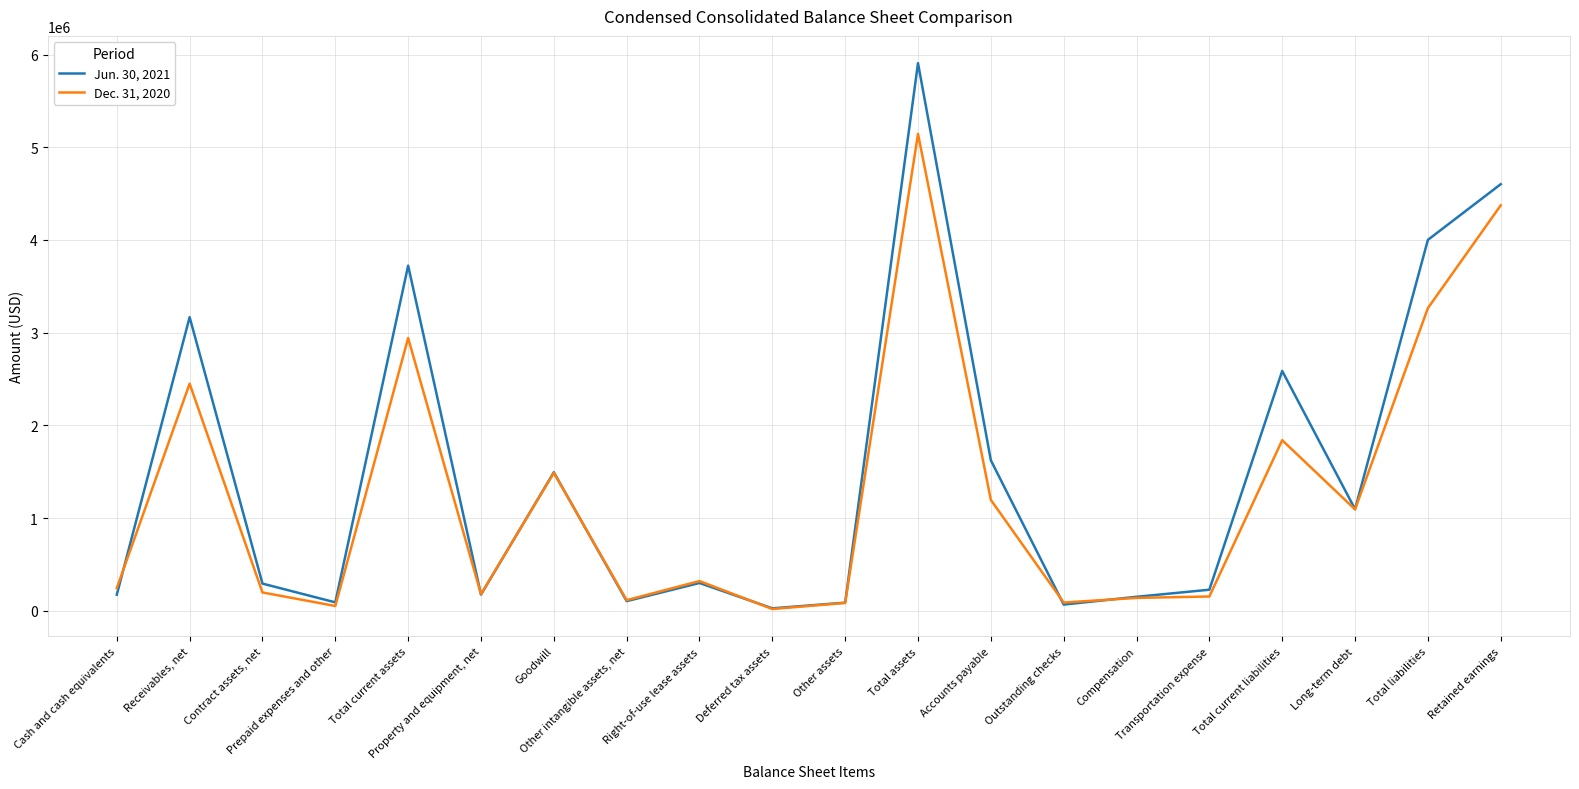

Does the chart display data point markers on the line(s)?

No